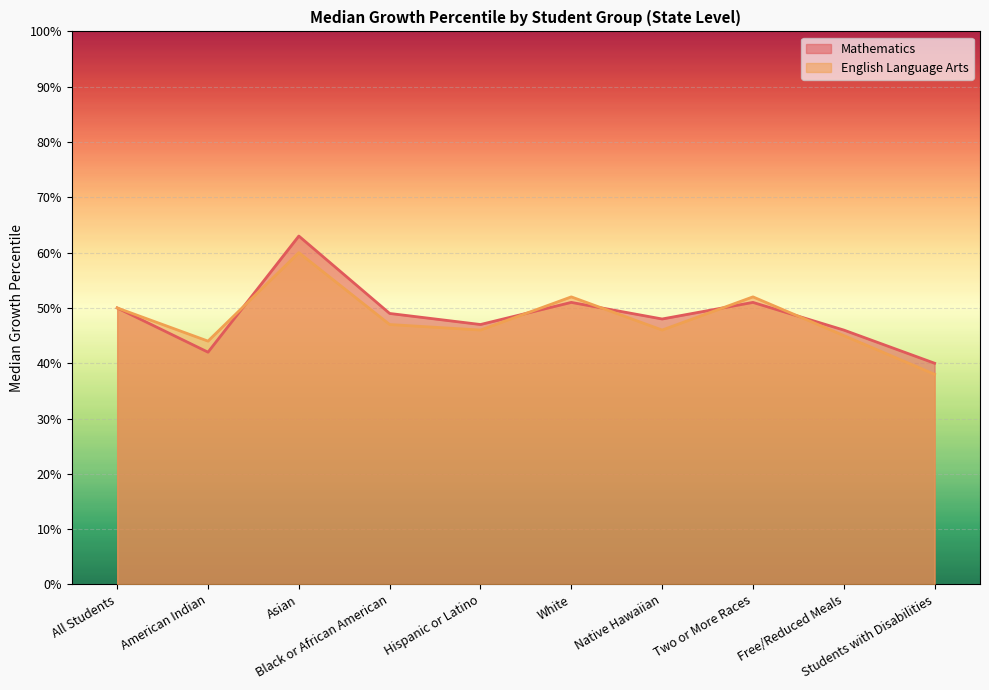

At which label does Mathematics first exceed 49?

All Students